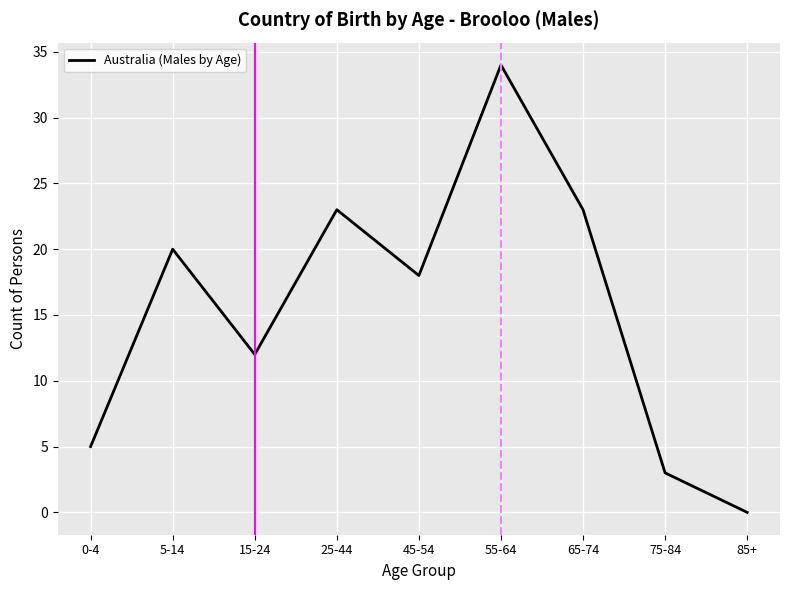

What position from the right is 75-84?

2